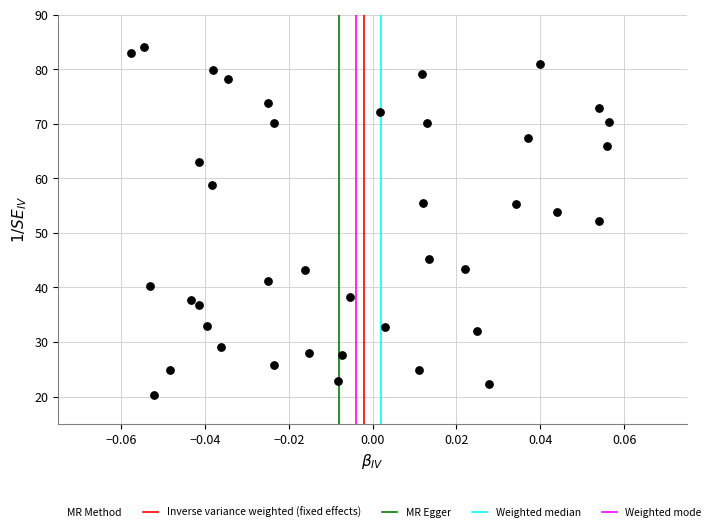

What is the range of Y values (max minus min)?

63.8